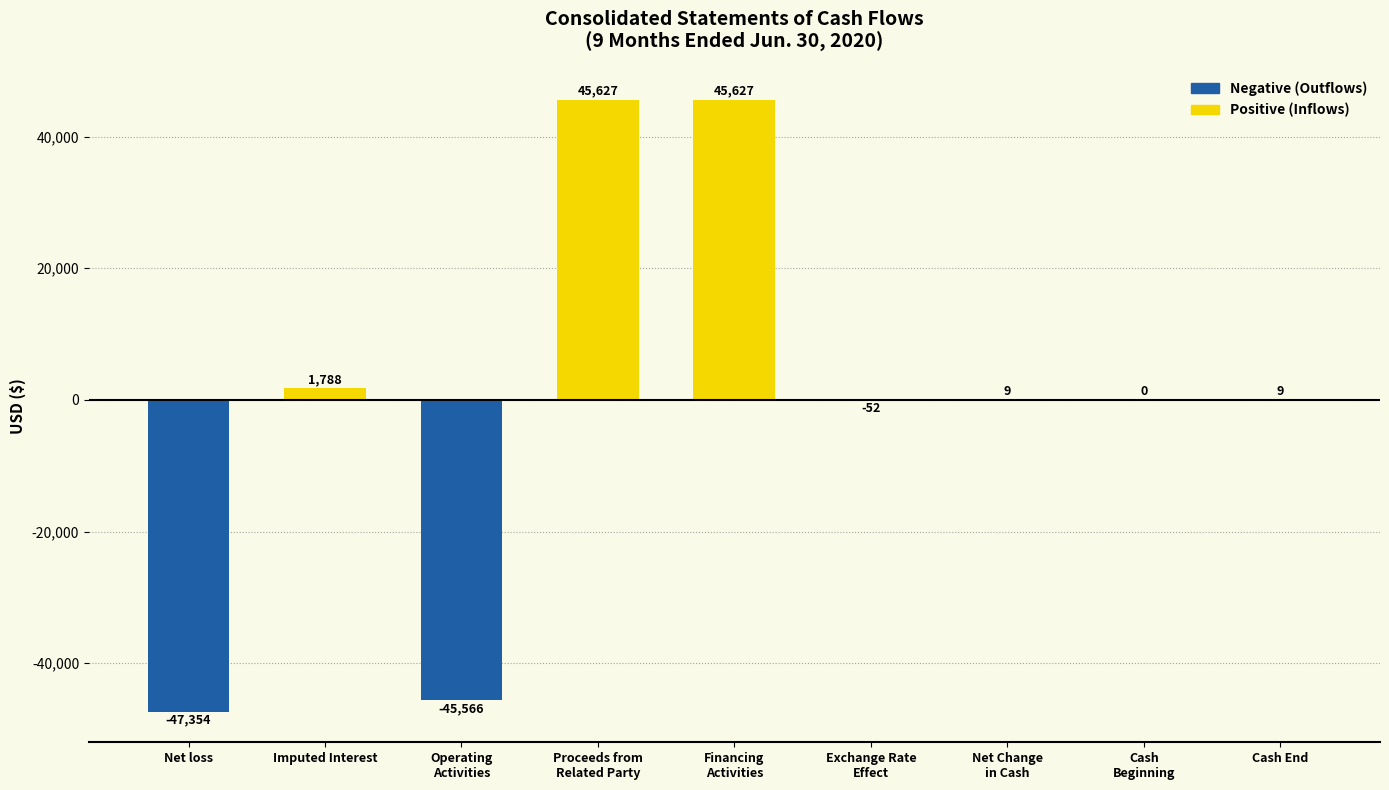

What is the maximum value shown in the chart?

45627